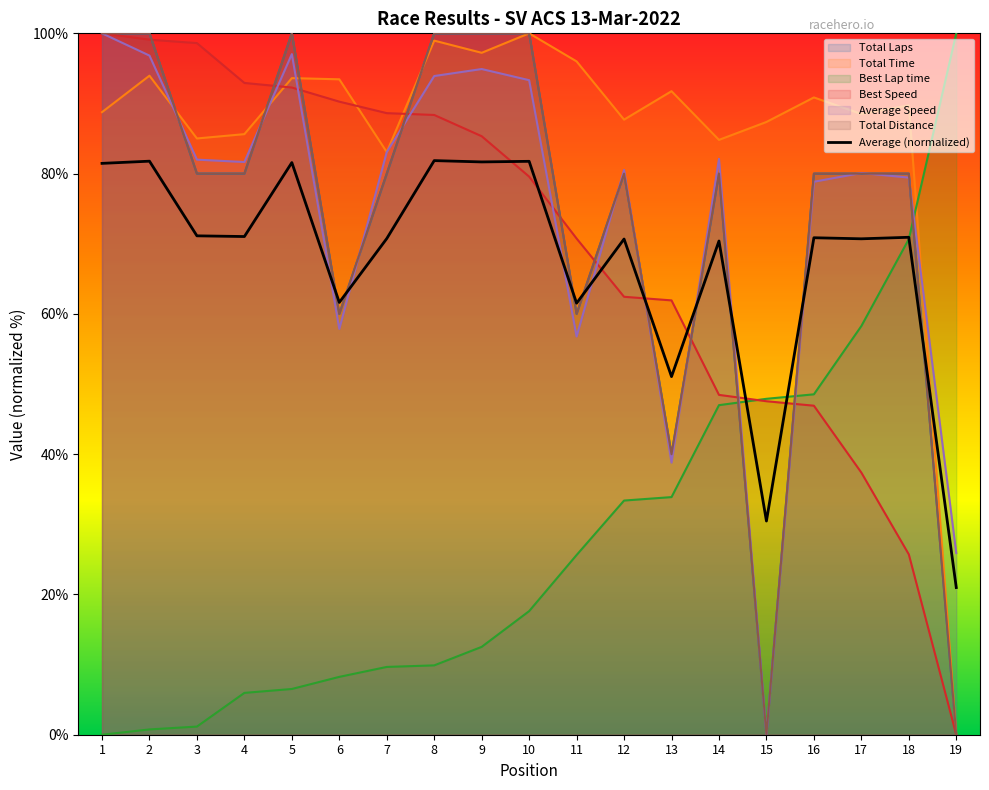

True or false: there are more than 2 points higher than both neighbors.

True